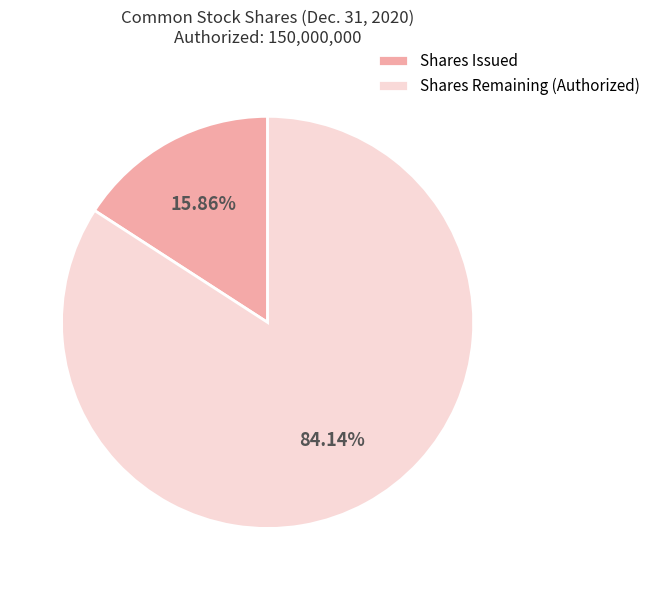

Which has a higher value, Shares Issued or Shares Remaining (Authorized)?

Shares Remaining (Authorized)